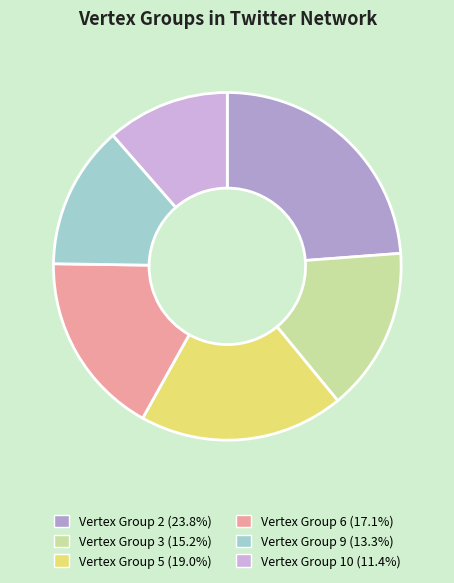

The Vertex Group 9 slice represents 1% of the pie. True or false?

False